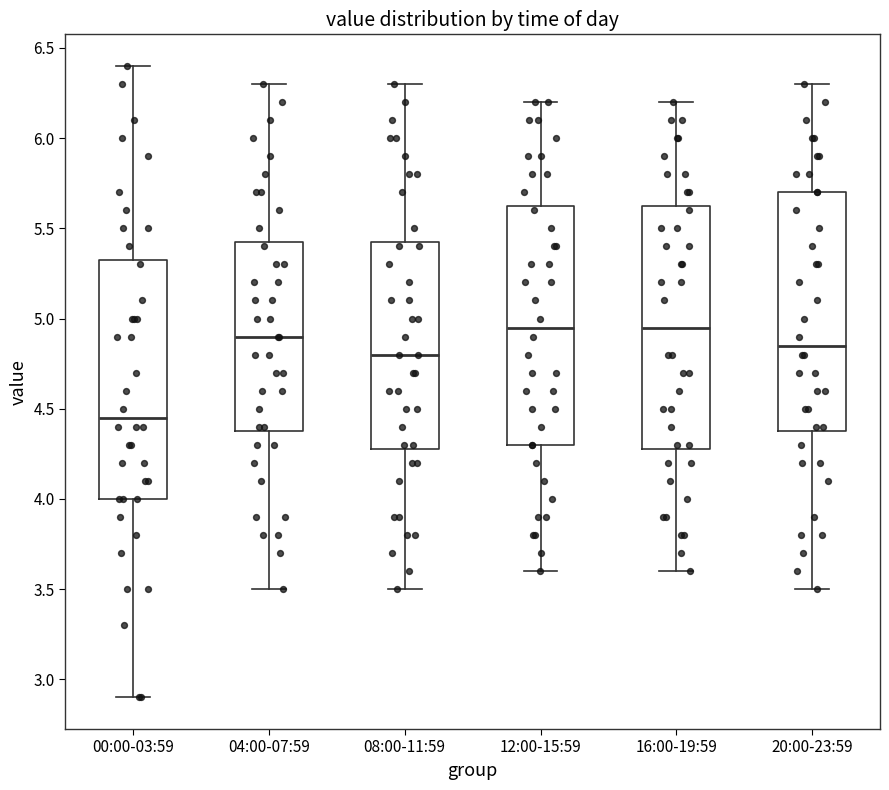

Where does the median line of the box for 04:00-07:59 sit on the y-axis? The values are not printed on the chart, so give them approximately, as read against the axis.

4.90